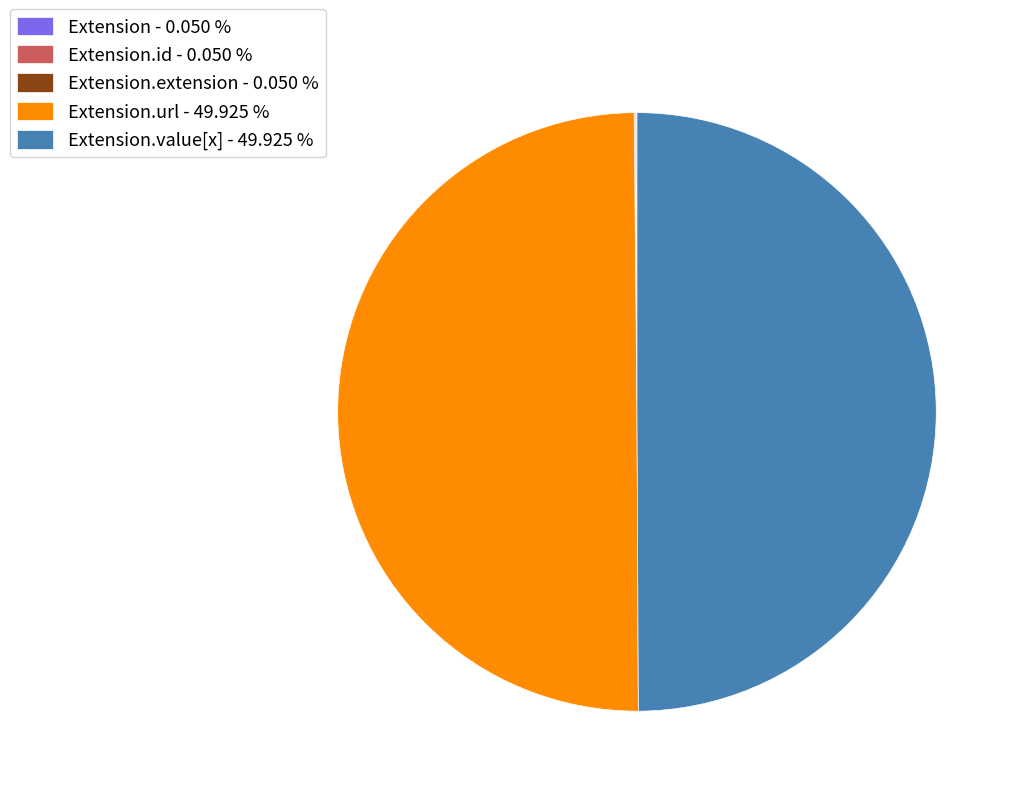

Rank the categories by value from lowest to highest.

Extension, Extension.id, Extension.extension, Extension.url, Extension.value[x]